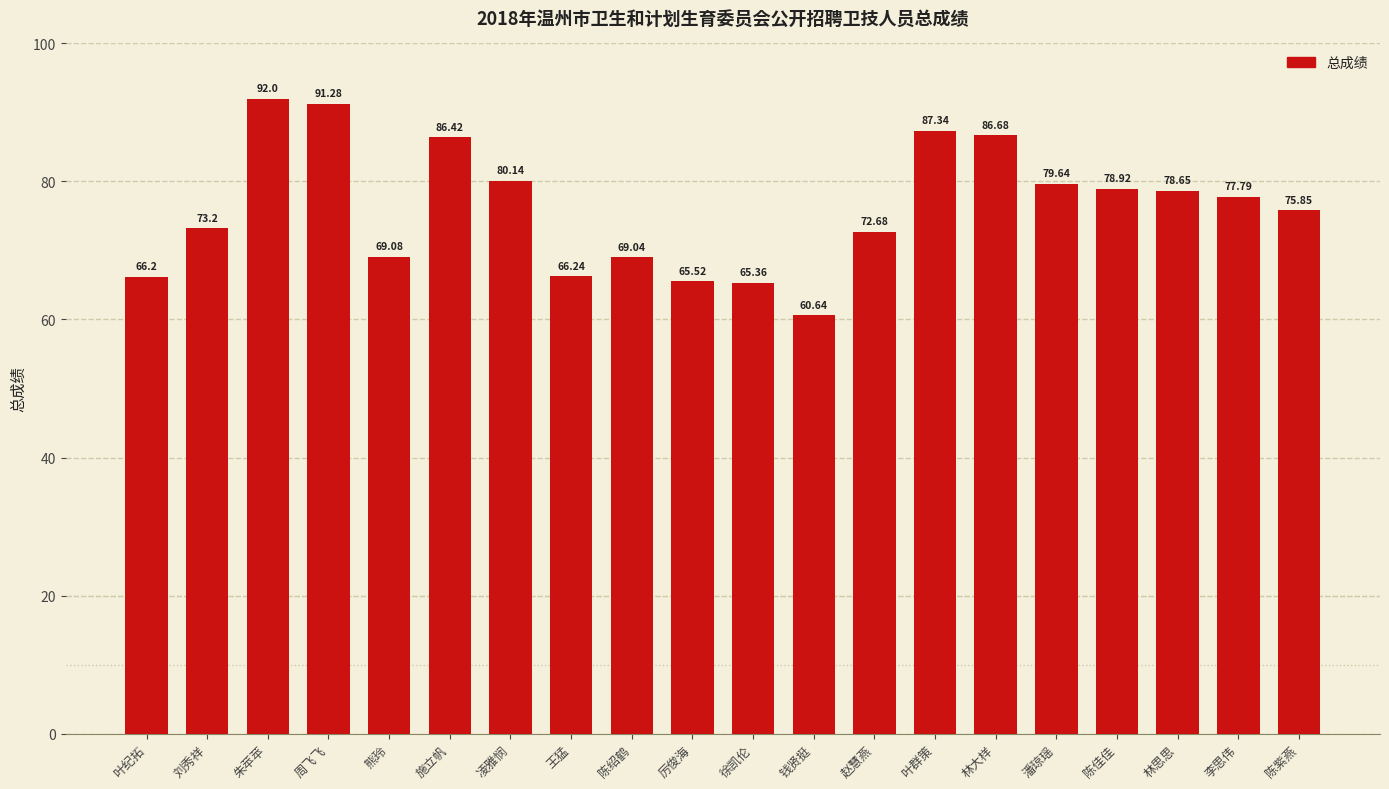

At which label does the data first exceed 77?

朱苹苹